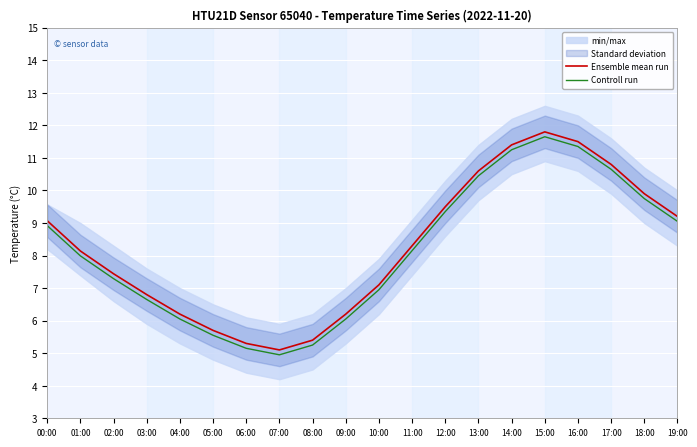

What is the minimum value for Controll run?

4.9